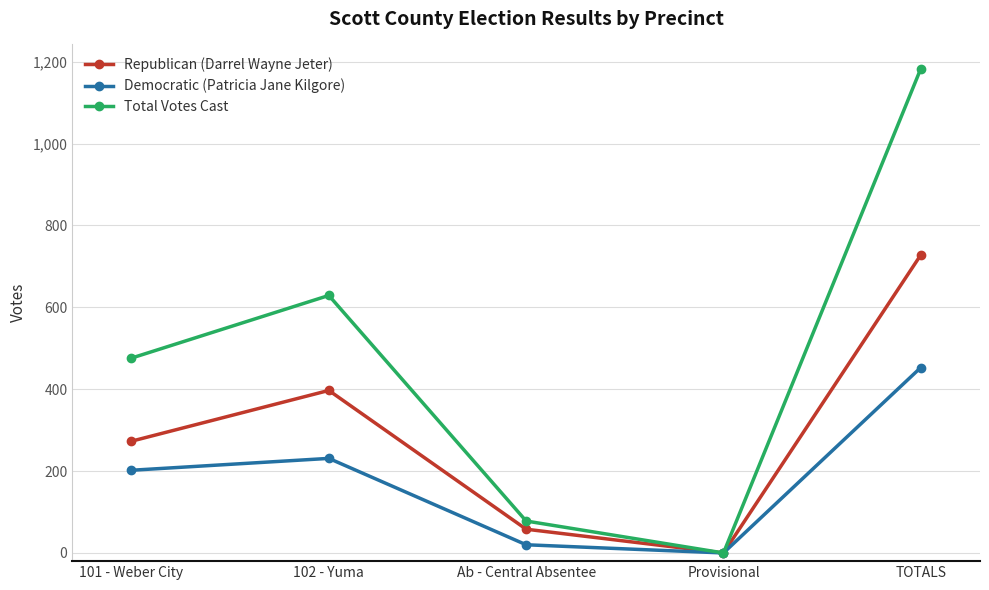

Rank the series by their maximum value, from lowest to highest.

Democratic (Patricia Jane Kilgore), Republican (Darrel Wayne Jeter), Total Votes Cast